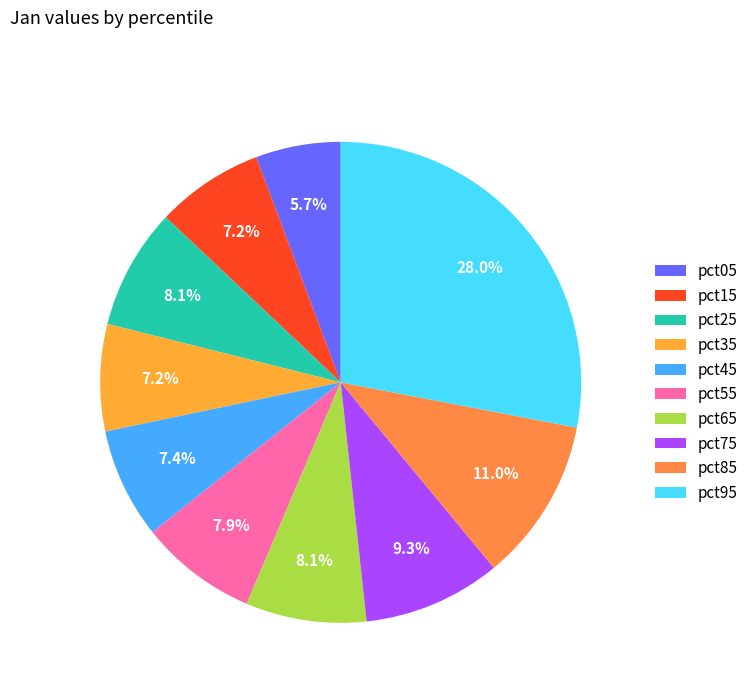

What percentage do pct35 and pct75 together represent?

16.5%